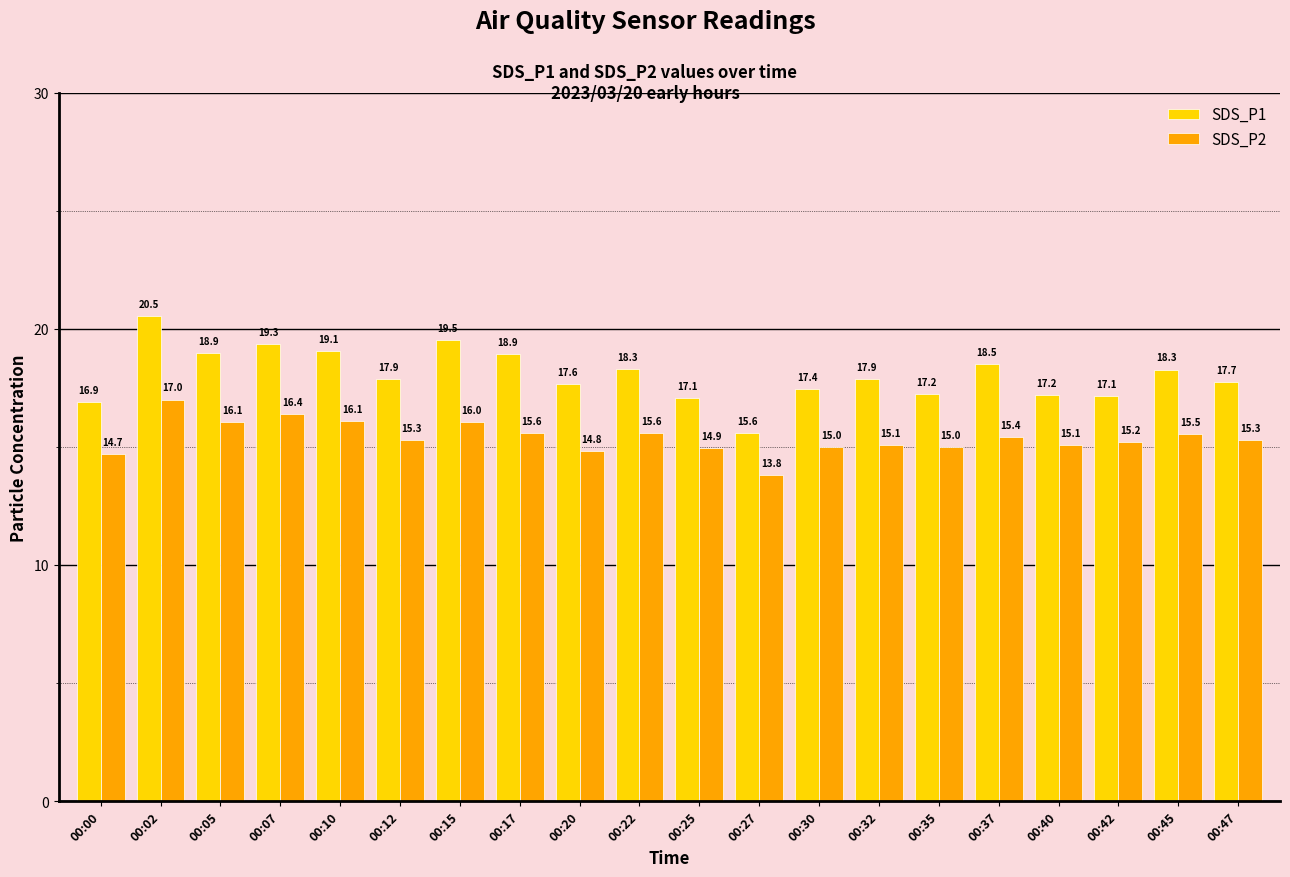

What is the value of the SDS_P2 bar at the 18th from the left?

15.2